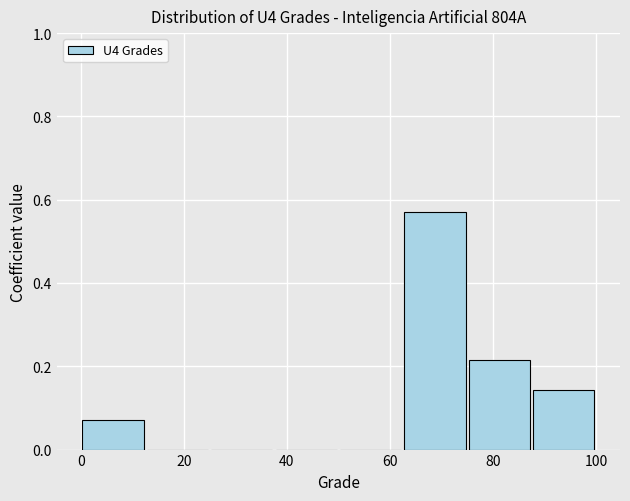

Reading left to right, transcribe this chart: for each bar, give the range it covers on the x-axis and its height. Neither the bar edges nor the heights are printed on the chart, so give them approximately, as read against the axes.

0.0 to 12.5: 0.08
12.5 to 25.0: 0
25.0 to 37.5: 0
37.5 to 50.0: 0
50.0 to 62.5: 0
62.5 to 75.0: 0.58
75.0 to 87.5: 0.22
87.5 to 100.0: 0.14